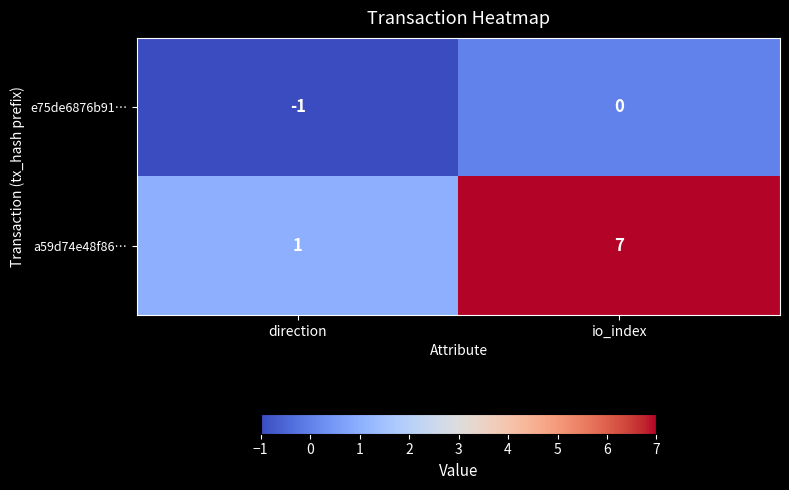

Which series has the largest total across all categories?

a59d74e48f86…